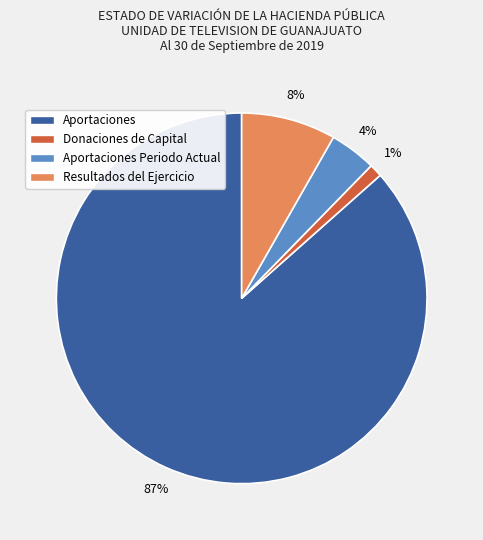

Combined, do Donaciones de Capital and Aportaciones account for over 50%?

Yes